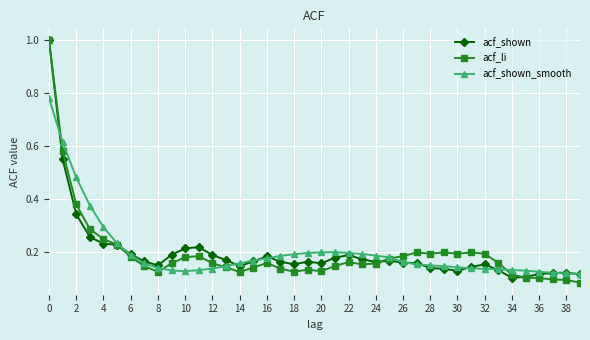

What is the highest value of the acf_shown series?

1.0